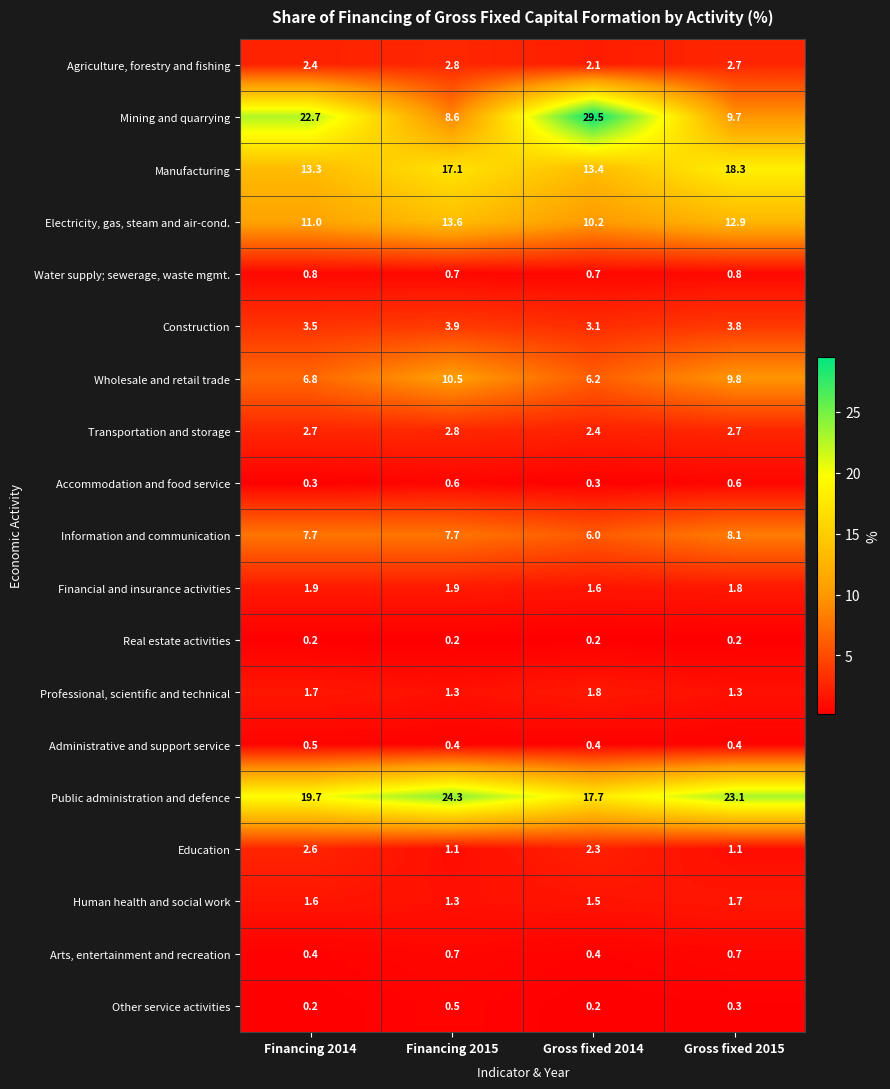

What is the difference between the highest and lowest values at Financing 2014?

22.5